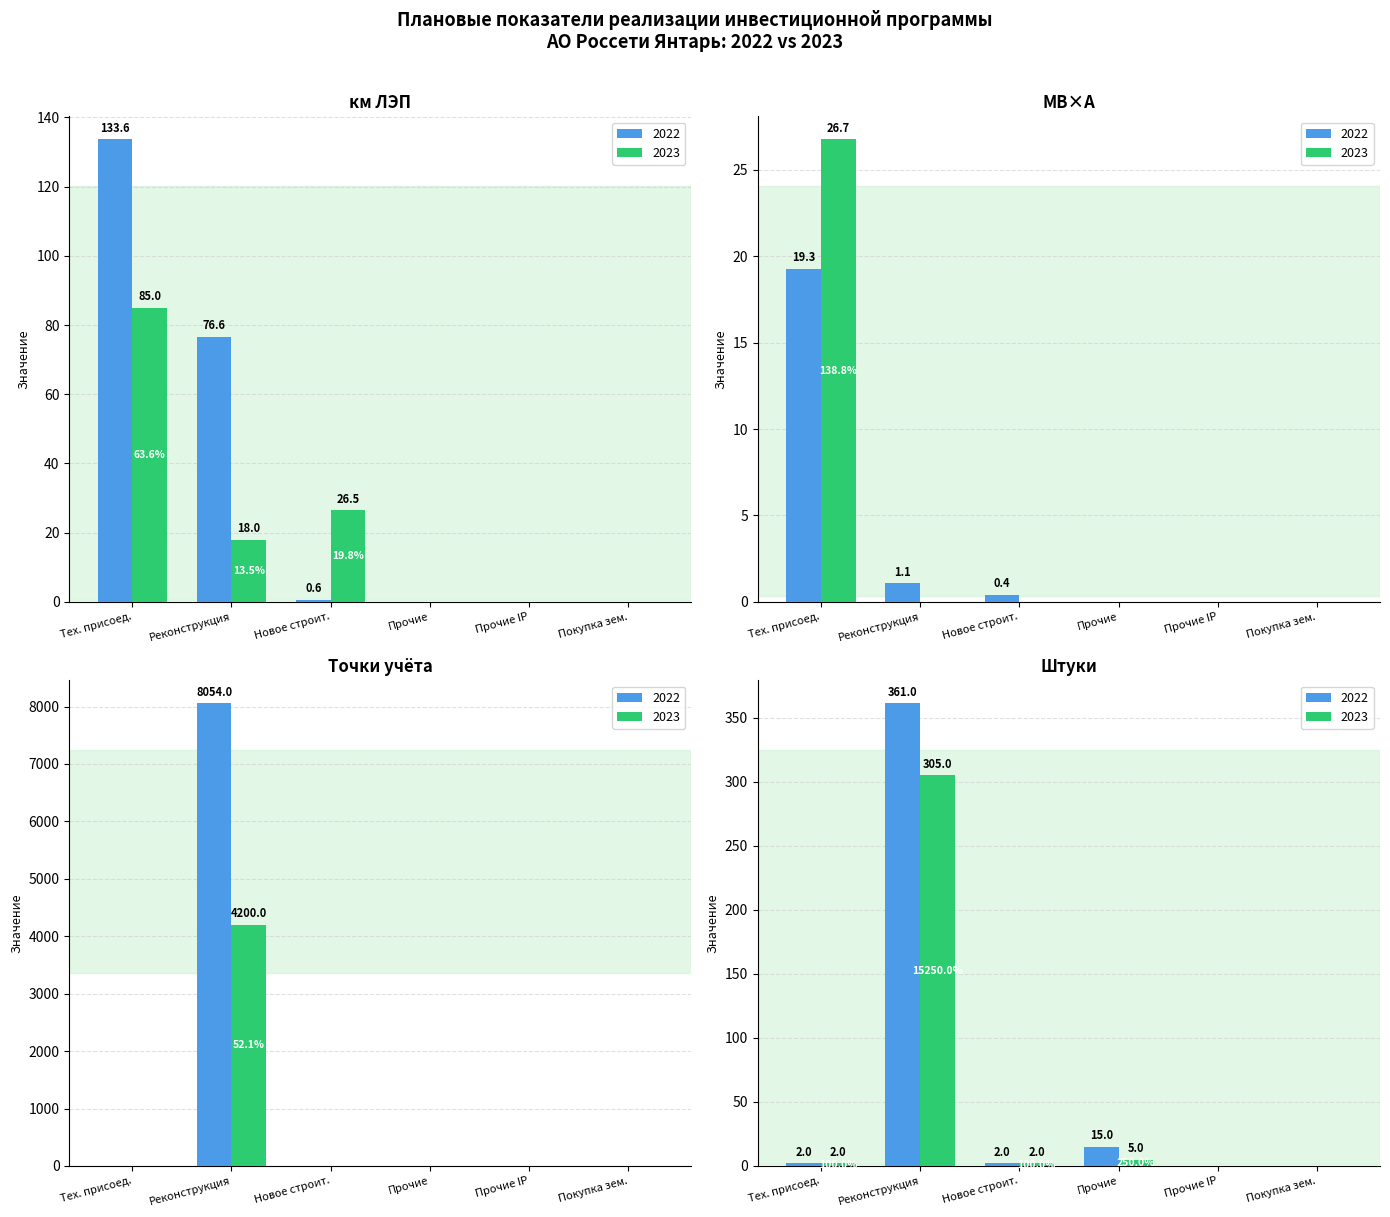

What is the difference between the maximum and second lowest values in the Точки учета 2022 series?

4200.0